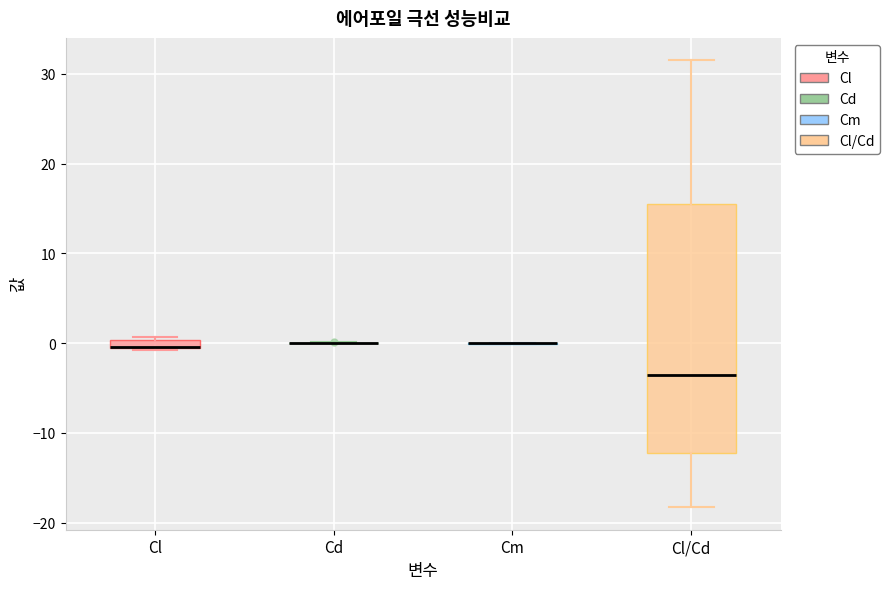

Which box is the tallest, from its lower edge to its upper edge?

Cl/Cd